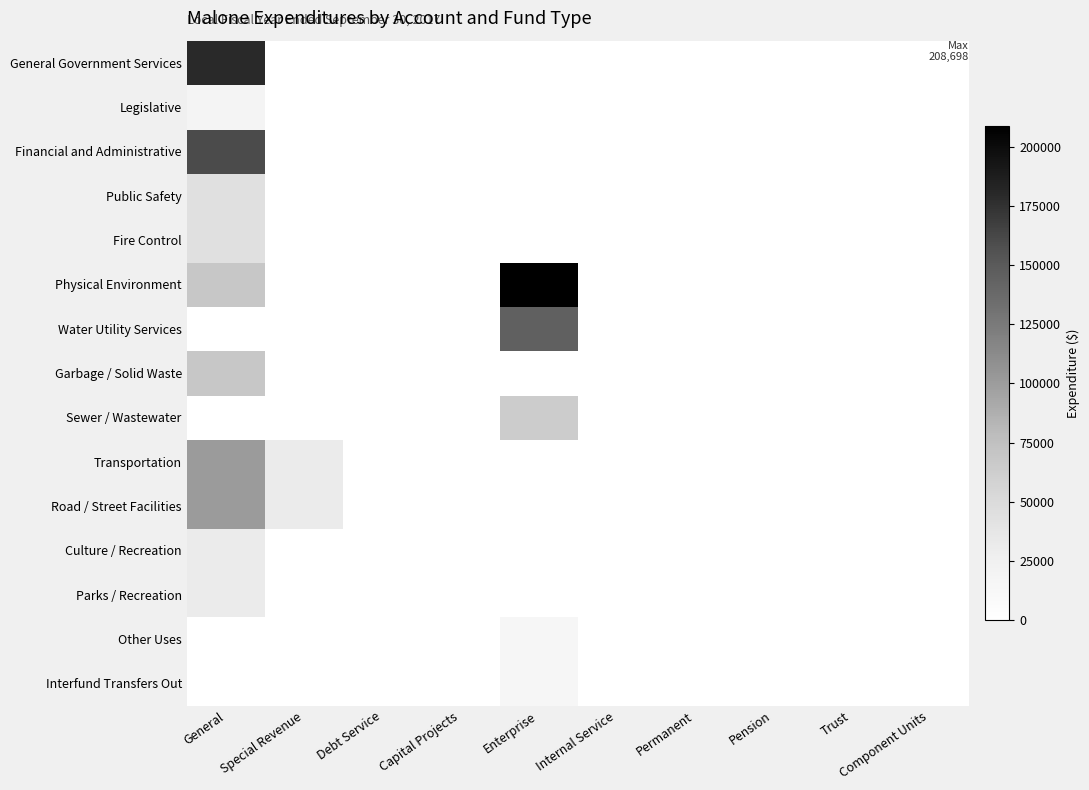

Reading right to left, extract all data points from this chart.

General Government Services: Component Units=0	Trust=0	Pension=0	Permanent=0	Internal Service=0	Enterprise=0	Capital Projects=0	Debt Service=0	Special Revenue=0	General=179663
Legislative: Component Units=0	Trust=0	Pension=0	Permanent=0	Internal Service=0	Enterprise=0	Capital Projects=0	Debt Service=0	Special Revenue=0	General=19300
Financial and Administrative: Component Units=0	Trust=0	Pension=0	Permanent=0	Internal Service=0	Enterprise=0	Capital Projects=0	Debt Service=0	Special Revenue=0	General=160363
Public Safety: Component Units=0	Trust=0	Pension=0	Permanent=0	Internal Service=0	Enterprise=0	Capital Projects=0	Debt Service=0	Special Revenue=0	General=43589
Fire Control: Component Units=0	Trust=0	Pension=0	Permanent=0	Internal Service=0	Enterprise=0	Capital Projects=0	Debt Service=0	Special Revenue=0	General=43589
Physical Environment: Component Units=0	Trust=0	Pension=0	Permanent=0	Internal Service=0	Enterprise=208698	Capital Projects=0	Debt Service=0	Special Revenue=0	General=69007
Water Utility Services: Component Units=0	Trust=0	Pension=0	Permanent=0	Internal Service=0	Enterprise=144464	Capital Projects=0	Debt Service=0	Special Revenue=0	General=0
Garbage / Solid Waste: Component Units=0	Trust=0	Pension=0	Permanent=0	Internal Service=0	Enterprise=0	Capital Projects=0	Debt Service=0	Special Revenue=0	General=69007
Sewer / Wastewater: Component Units=0	Trust=0	Pension=0	Permanent=0	Internal Service=0	Enterprise=64234	Capital Projects=0	Debt Service=0	Special Revenue=0	General=0
Transportation: Component Units=0	Trust=0	Pension=0	Permanent=0	Internal Service=0	Enterprise=0	Capital Projects=0	Debt Service=0	Special Revenue=31279	General=100319
Road / Street Facilities: Component Units=0	Trust=0	Pension=0	Permanent=0	Internal Service=0	Enterprise=0	Capital Projects=0	Debt Service=0	Special Revenue=31279	General=100319
Culture / Recreation: Component Units=0	Trust=0	Pension=0	Permanent=0	Internal Service=0	Enterprise=0	Capital Projects=0	Debt Service=0	Special Revenue=0	General=31733
Parks / Recreation: Component Units=0	Trust=0	Pension=0	Permanent=0	Internal Service=0	Enterprise=0	Capital Projects=0	Debt Service=0	Special Revenue=0	General=31733
Other Uses: Component Units=0	Trust=0	Pension=0	Permanent=0	Internal Service=0	Enterprise=15000	Capital Projects=0	Debt Service=0	Special Revenue=0	General=0
Interfund Transfers Out: Component Units=0	Trust=0	Pension=0	Permanent=0	Internal Service=0	Enterprise=15000	Capital Projects=0	Debt Service=0	Special Revenue=0	General=0